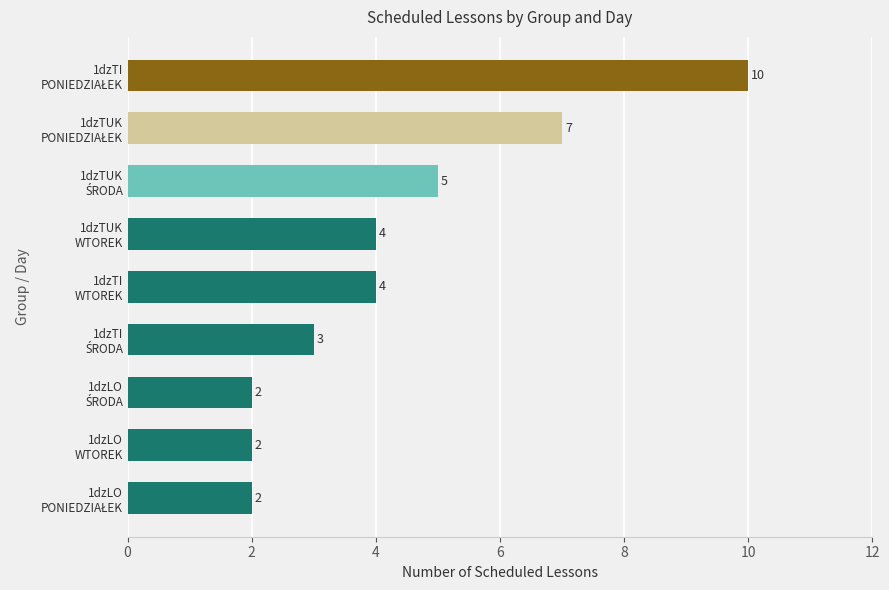

How many values are between 2 and 5?

7